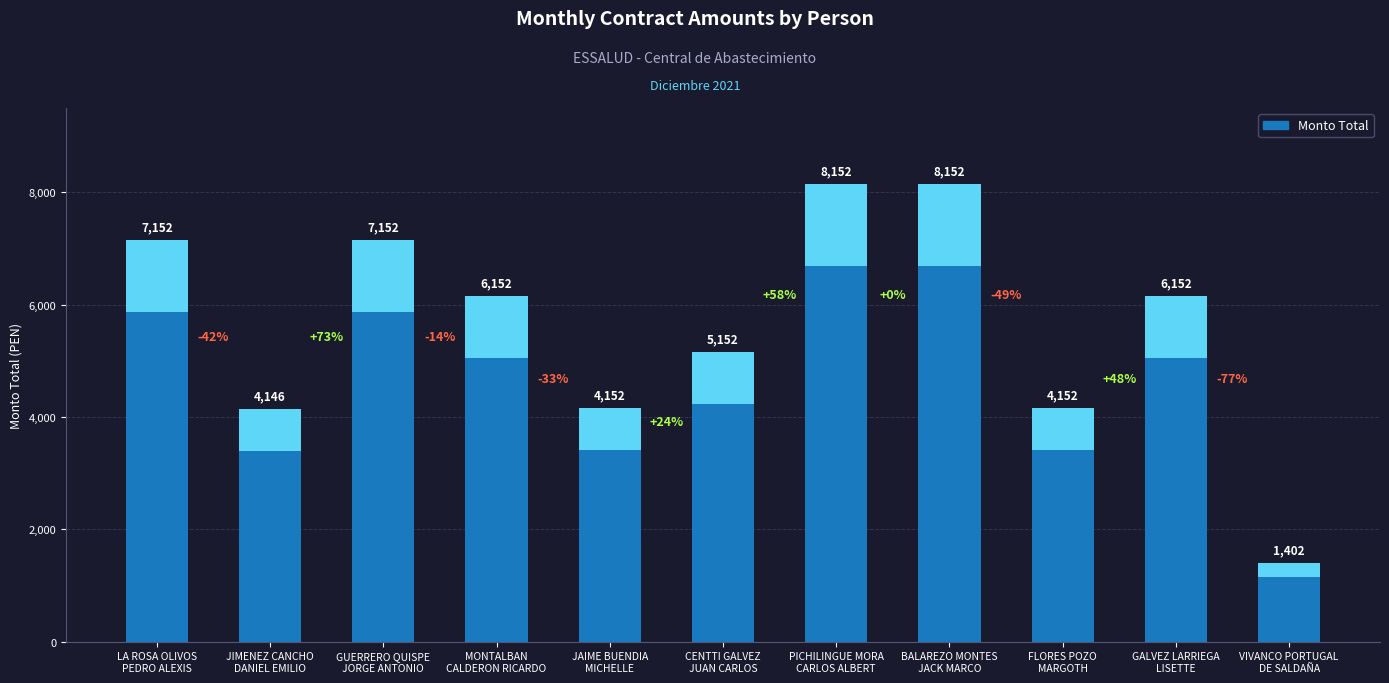

Which has a higher value, FLORES POZO
MARGOTH or JAIME BUENDIA
MICHELLE?

FLORES POZO
MARGOTH